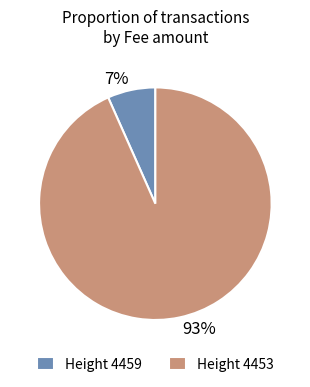

Is it true that 93% is 93% of the pie?

True